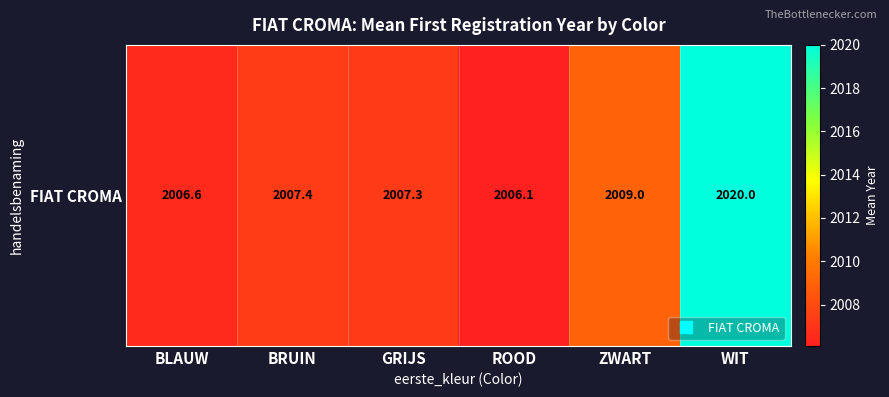

Reading left to right, extract all data points from this chart.

BLAUW=2006.6	BRUIN=2007.4	GRIJS=2007.3	ROOD=2006.1	ZWART=2009.0	WIT=2020.0